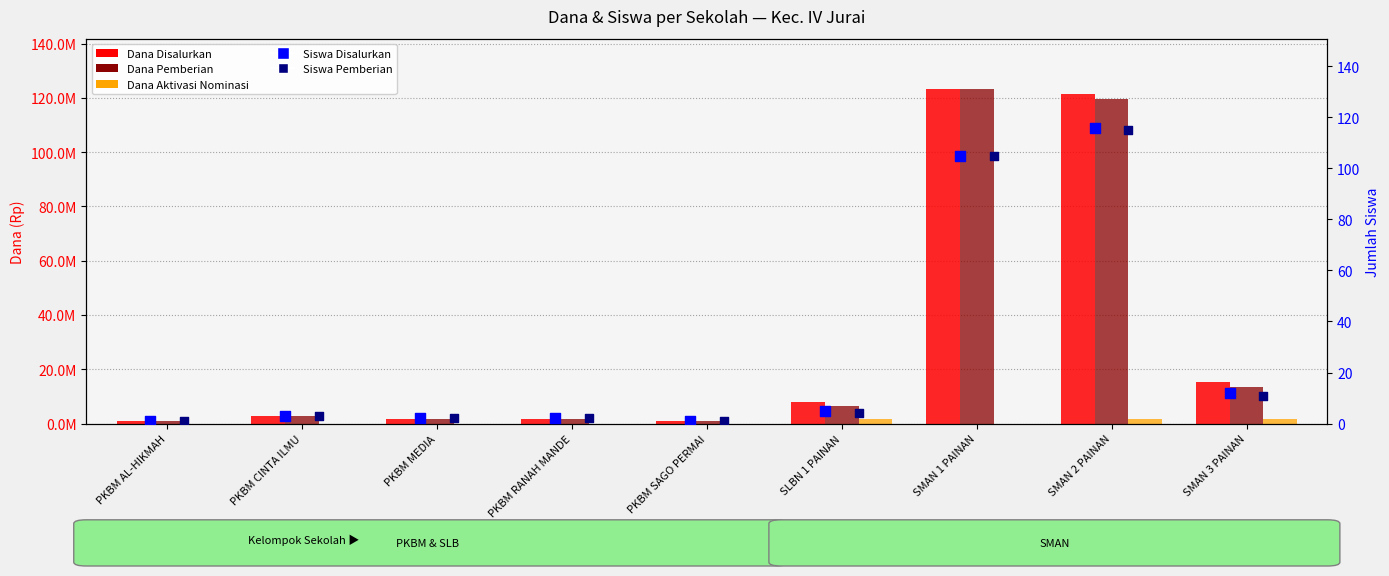

What is the total value across all series at PKBM CINTA ILMU?

5400006